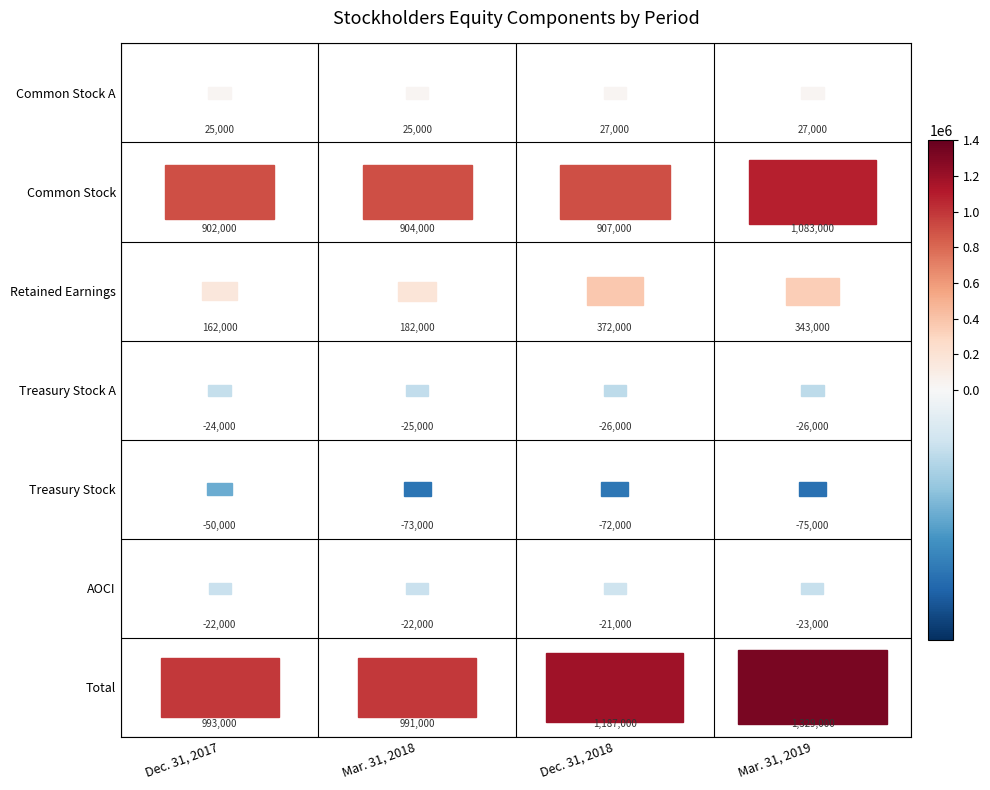

At how many categories does at least one series exceed 1239112?

1